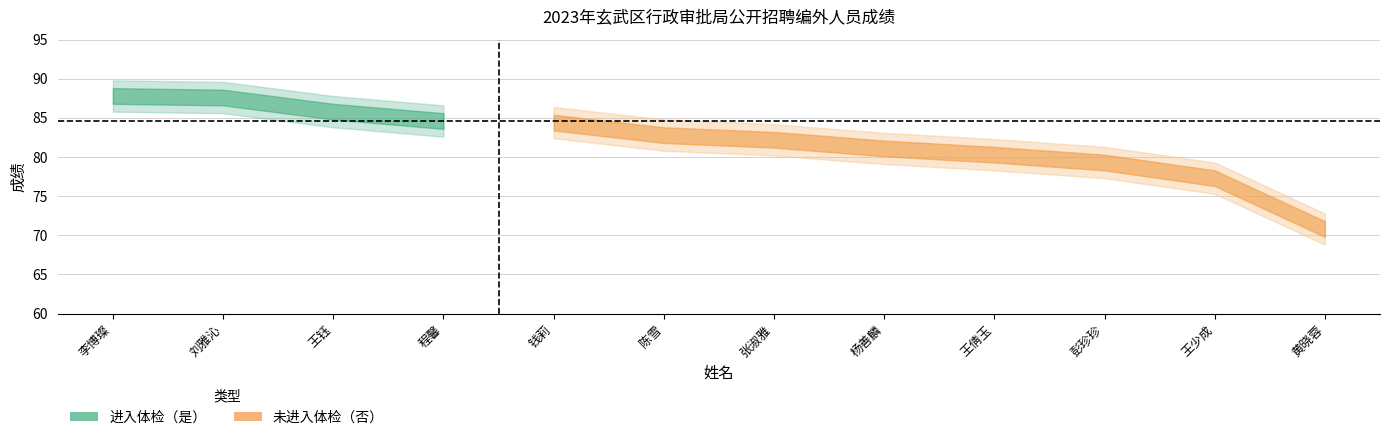

Reading right to left, extract all data points from this chart.

成绩: 70.8	77.3	79.3	80.3	81.1	82.2	82.8	84.4	84.6	85.8	87.6	87.8
排名: 12.0	11.0	10.0	9.0	8.0	7.0	6.0	5.0	4.0	3.0	2.0	1.0